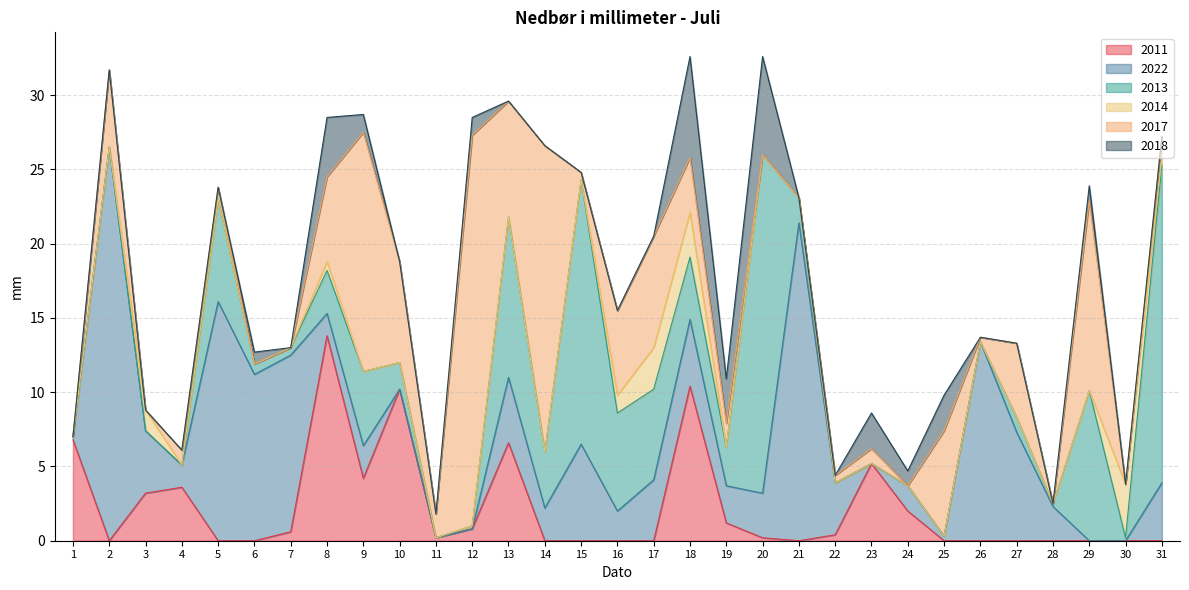

Reading left to right, list all the values displayed in this chart.

2011: 1=6.8	2=0.0	3=3.2	4=3.6	5=0.0	6=0.0	7=0.6	8=13.8	9=4.2	10=10.2	11=0.2	12=0.8	13=6.6	14=0.0	15=0.0	16=0.0	17=0.0	18=10.4	19=1.2	20=0.2	21=0.0	22=0.4	23=5.2	24=2.0	25=0.0	26=0.0	27=0.0	28=0.0	29=0.0	30=0.0	31=0.0
2022: 1=0.2	2=26.5	3=4.2	4=1.5	5=16.1	6=11.2	7=11.9	8=1.5	9=2.2	10=0.0	11=0.0	12=0.0	13=4.4	14=2.2	15=6.5	16=2.0	17=4.1	18=4.5	19=2.5	20=3.0	21=21.4	22=3.5	23=0.0	24=1.7	25=0.3	26=13.4	27=7.3	28=2.3	29=0.0	30=0.0	31=3.9
2013: 1=0.0	2=0.0	3=0.0	4=0.0	5=6.9	6=0.7	7=0.5	8=2.9	9=5.0	10=1.8	11=0.0	12=0.2	13=10.8	14=3.8	15=17.8	16=6.6	17=6.1	18=4.2	19=2.6	20=22.8	21=1.7	22=0.0	23=0.0	24=0.0	25=0.0	26=0.0	27=1.0	28=0.2	29=10.1	30=0.2	31=21.4
2014: 1=0.0	2=0.0	3=1.4	4=0.0	5=0.0	6=0.0	7=0.0	8=0.6	9=0.0	10=0.0	11=0.0	12=0.0	13=0.0	14=0.0	15=0.0	16=1.2	17=2.8	18=3.0	19=0.0	20=0.0	21=0.0	22=0.0	23=0.0	24=0.0	25=0.0	26=0.0	27=0.0	28=0.0	29=0.0	30=3.6	31=0.5
2017: 1=0.0	2=5.2	3=0.0	4=1.0	5=0.8	6=0.0	7=0.0	8=5.7	9=16.1	10=6.8	11=1.6	12=26.3	13=7.8	14=20.6	15=0.5	16=5.7	17=7.5	18=3.7	19=1.6	20=0.0	21=0.0	22=0.5	23=1.0	24=0.0	25=7.1	26=0.3	27=5.0	28=0.0	29=12.8	30=0.0	31=1.4
2018: 1=0.0	2=0.0	3=0.0	4=0.0	5=0.0	6=0.8	7=0.0	8=4.0	9=1.2	10=0.0	11=0.0	12=1.2	13=0.0	14=0.0	15=0.0	16=0.0	17=0.0	18=6.8	19=3.0	20=6.6	21=0.0	22=0.0	23=2.4	24=1.0	25=2.4	26=0.0	27=0.0	28=0.0	29=1.0	30=0.0	31=0.0